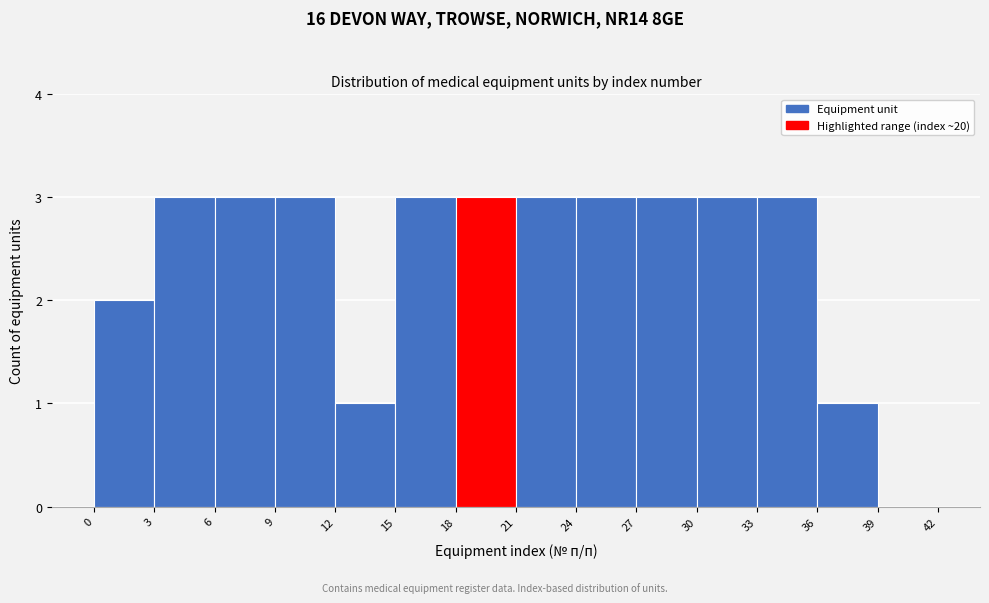

Reading left to right, list every bar in this chart as the range it spans on the x-axis followed by its height. The values are not printed on the chart, so give them approximately, as read against the axis.

0 to 3: 2
3 to 6: 3
6 to 9: 3
9 to 12: 3
12 to 15: 1
15 to 18: 3
18 to 21: 3
21 to 24: 3
24 to 27: 3
27 to 30: 3
30 to 33: 3
33 to 36: 3
36 to 39: 1
39 to 42: 0